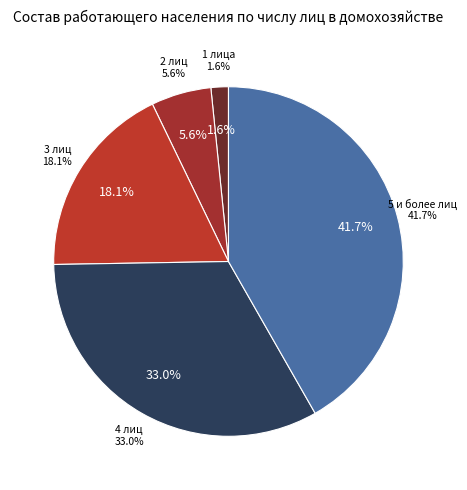

Is it true that 4 лиц is 27% of the pie?

False